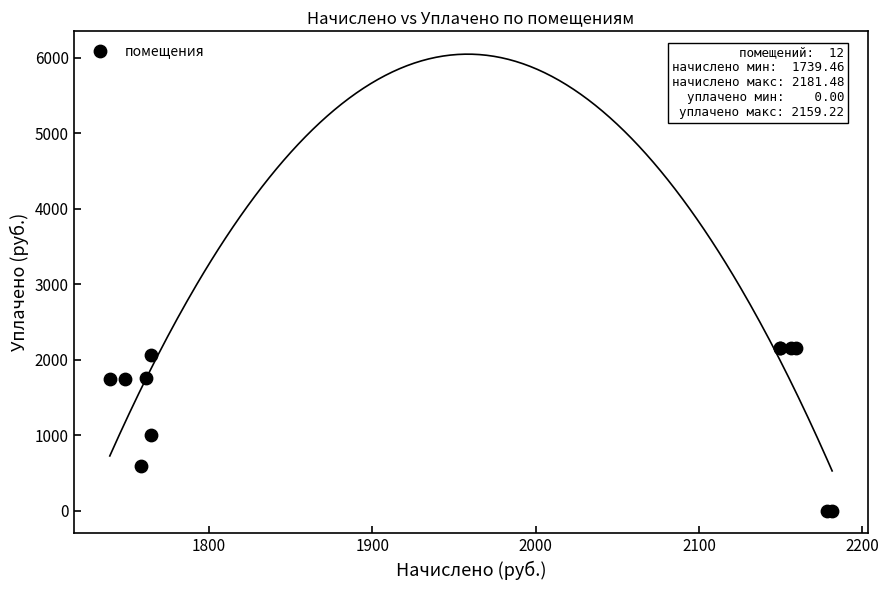

What Y value in the scatter plot is closest to 1079?

1000.0